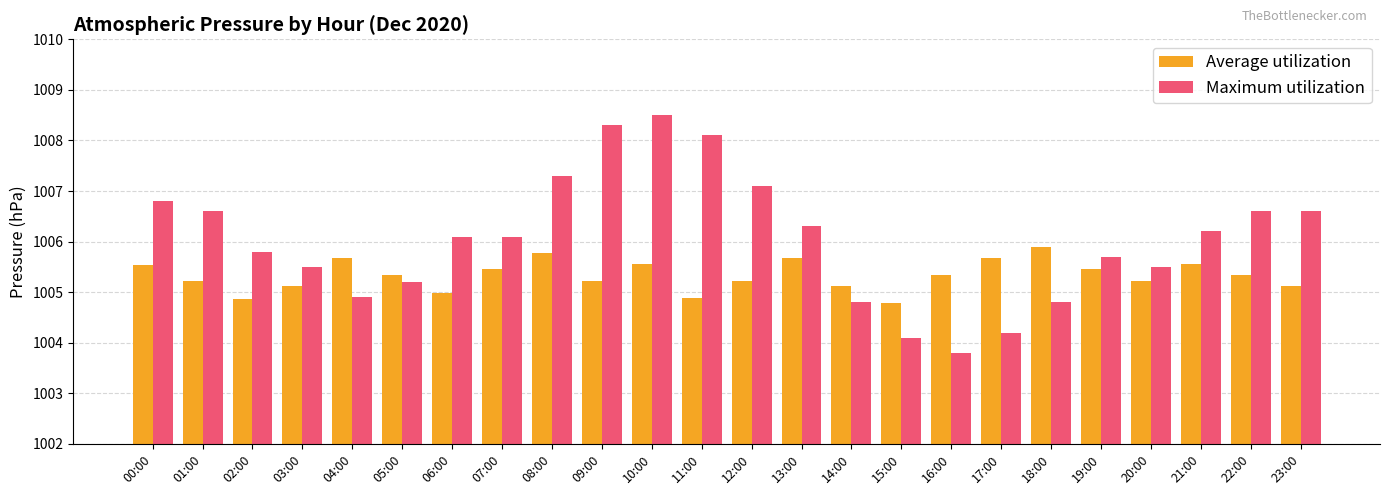

Does the chart contain any negative values?

No